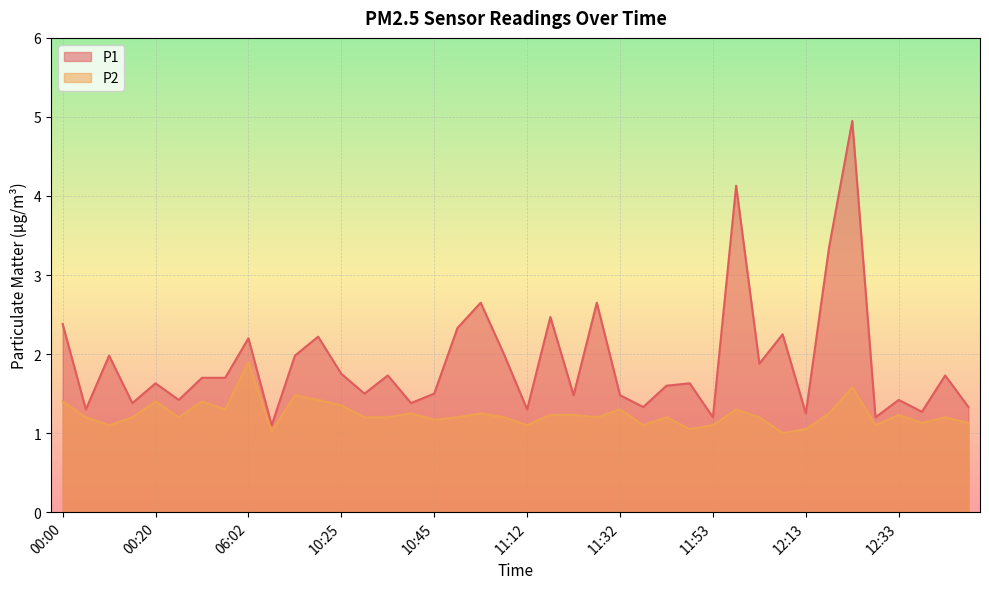

The P1 series shows 3.2 at 10:15. True or false?

False